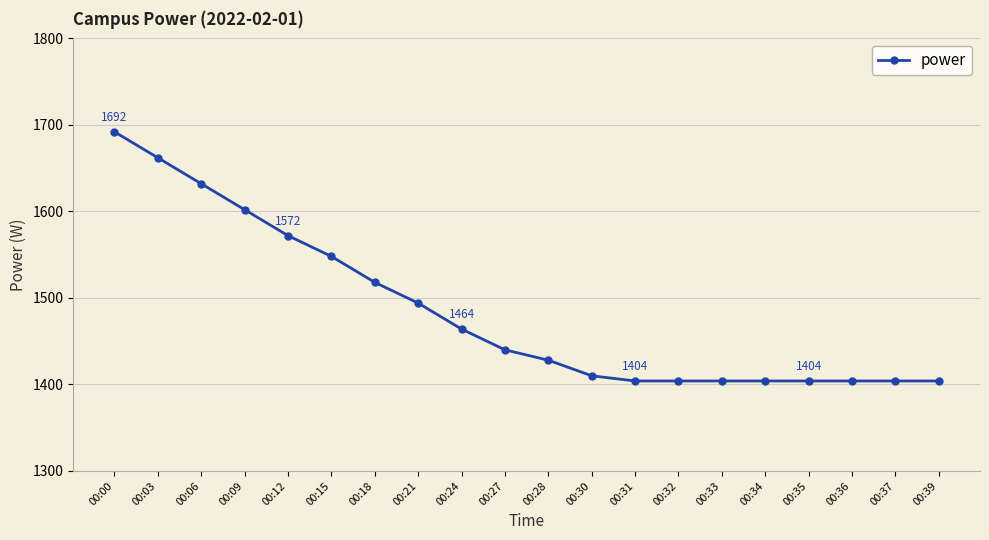

The value at 00:39 is 2273. True or false?

False